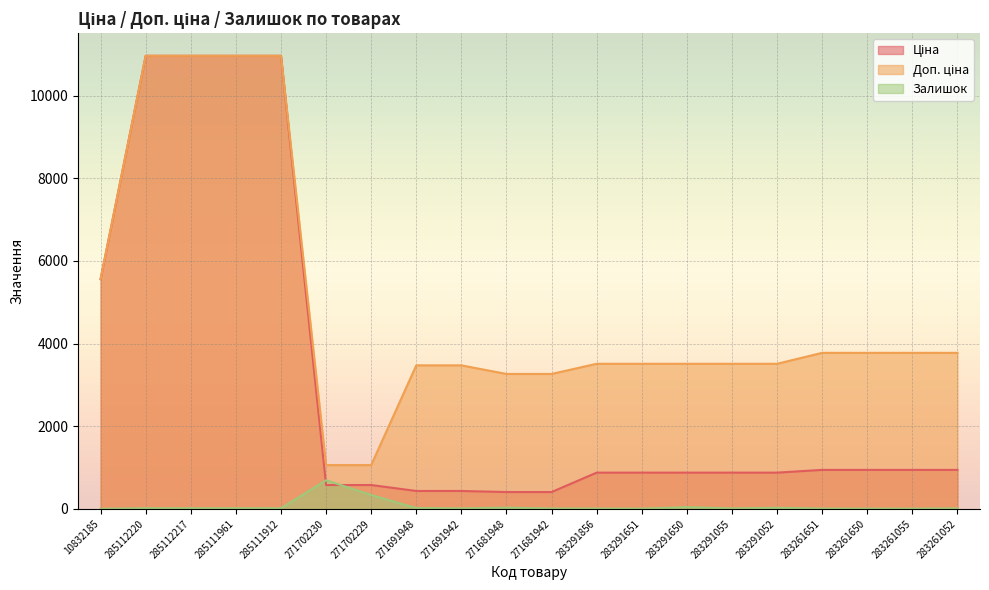

List the labels in order of Доп. ціна value, smallest first.

271702230, 271702229, 271681948, 271681942, 271691948, 271691942, 283291856, 283291651, 283291650, 283291055, 283291052, 283261651, 283261650, 283261055, 283261052, 10832185, 285112220, 285112217, 285111961, 285111912